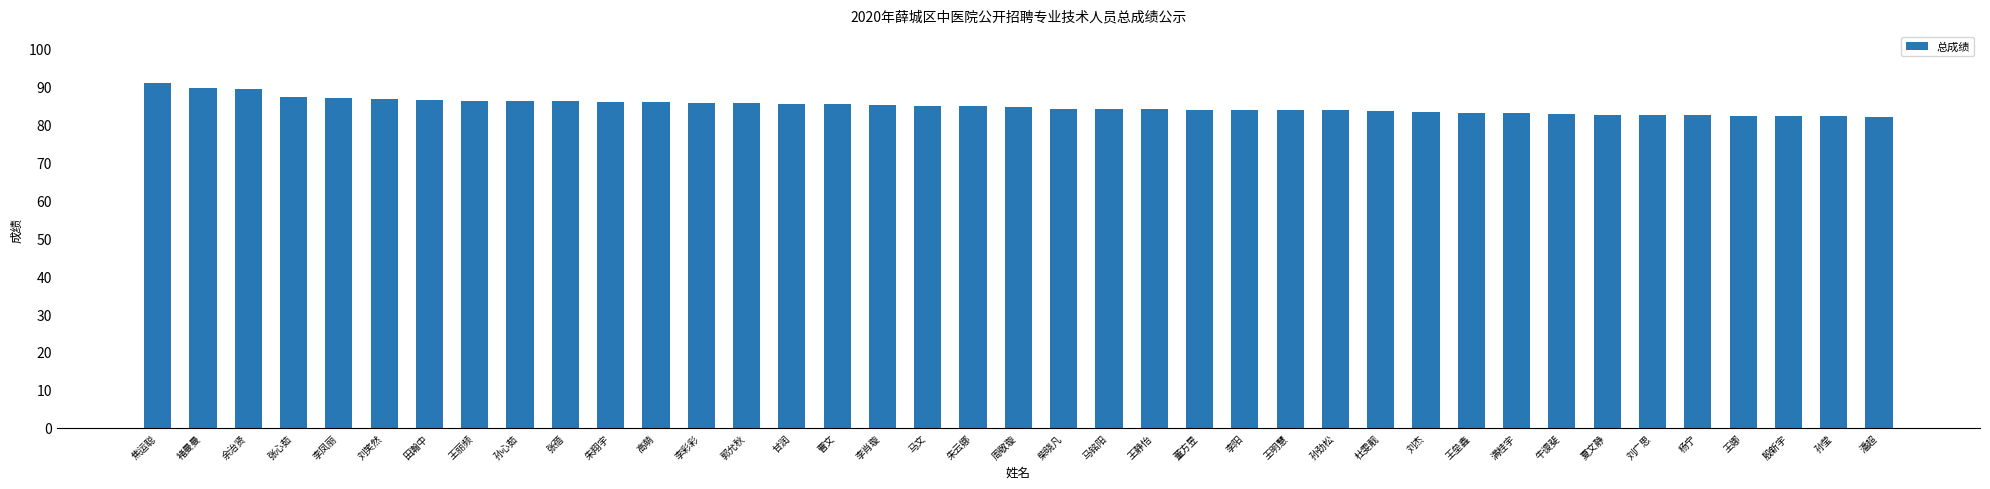

What is the smallest value displayed?

82.0